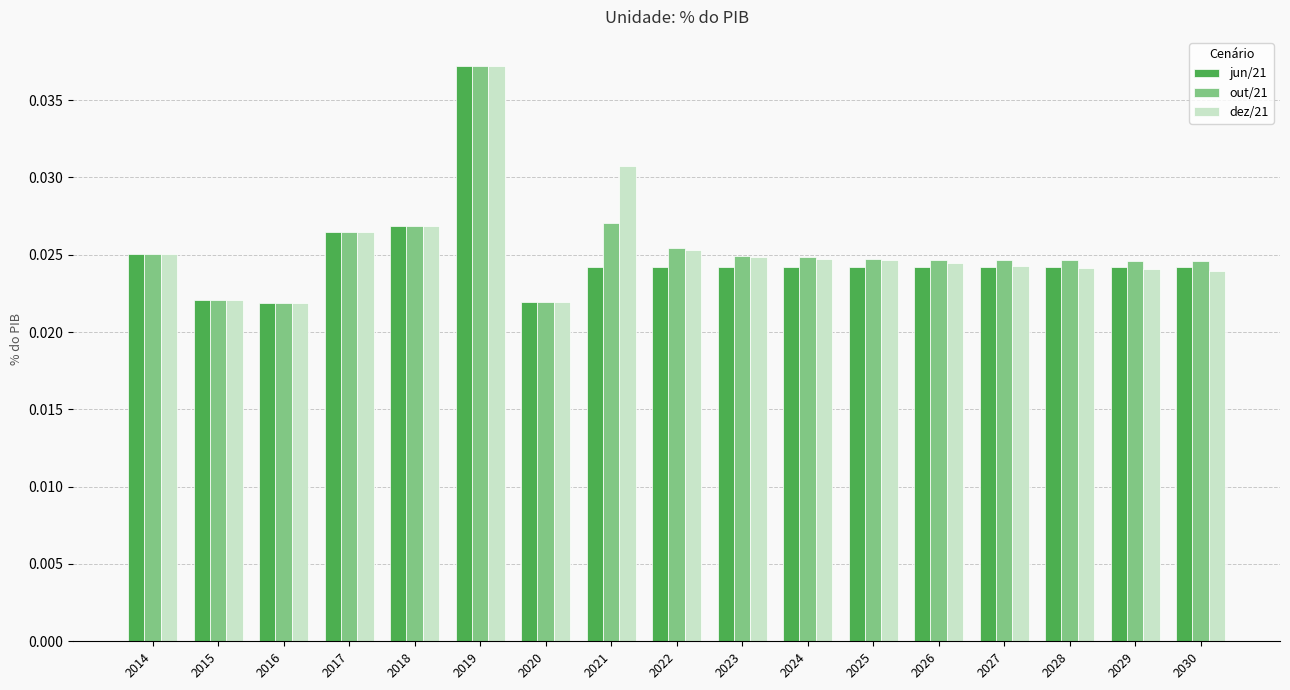

What is the sum of all jun/21 values?

0.4